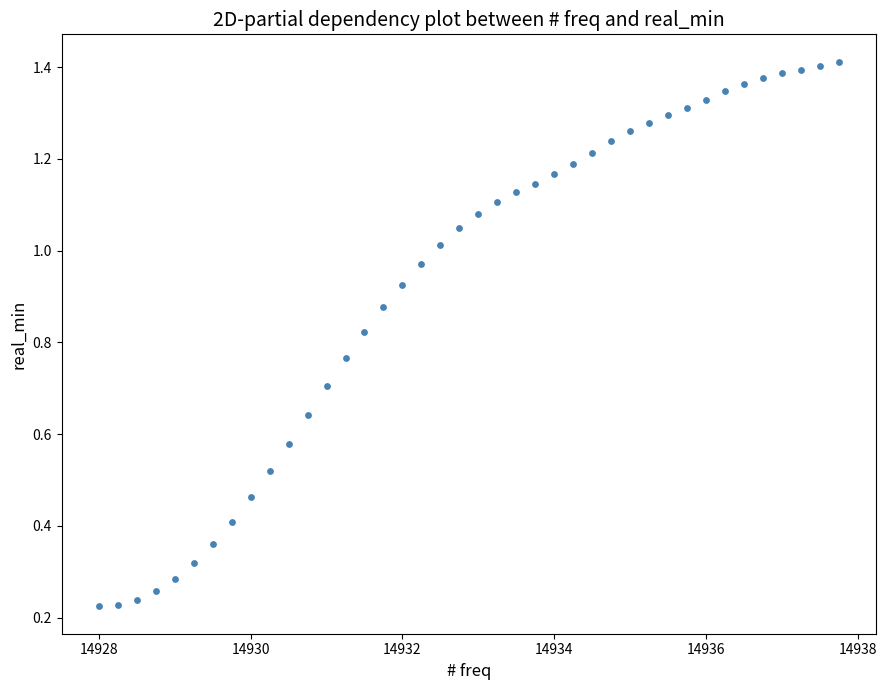

What is the range of X values (max minus min)?

9.8